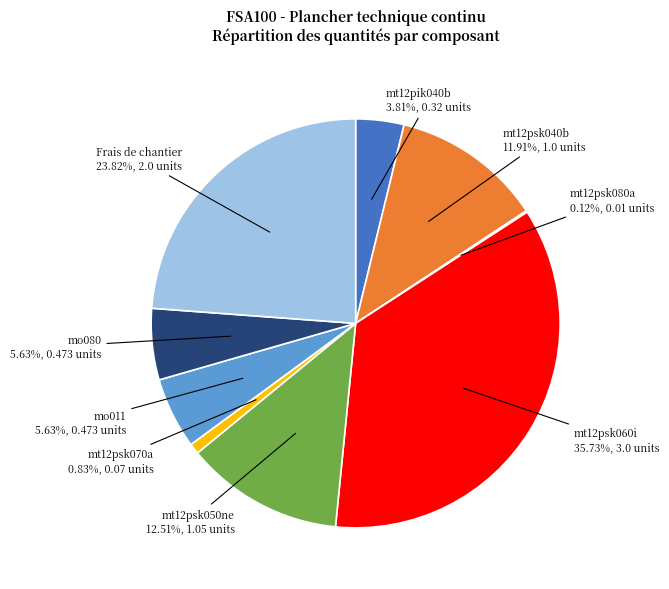

Does any single category account for the majority?

No